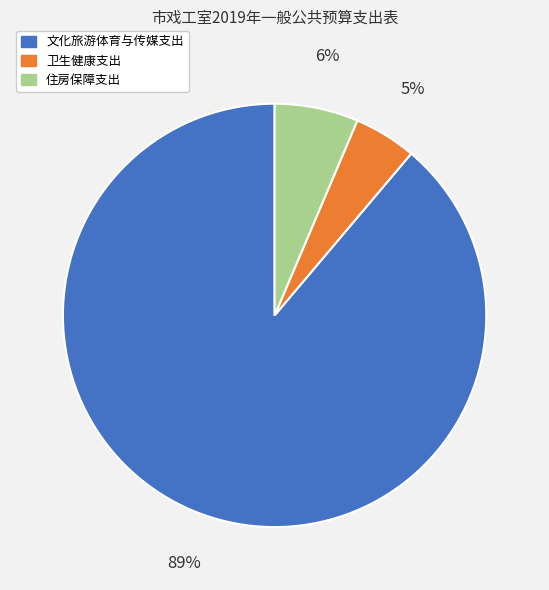

Do 住房保障支出 and 文化旅游体育与传媒支出 together represent more than half of the pie?

Yes